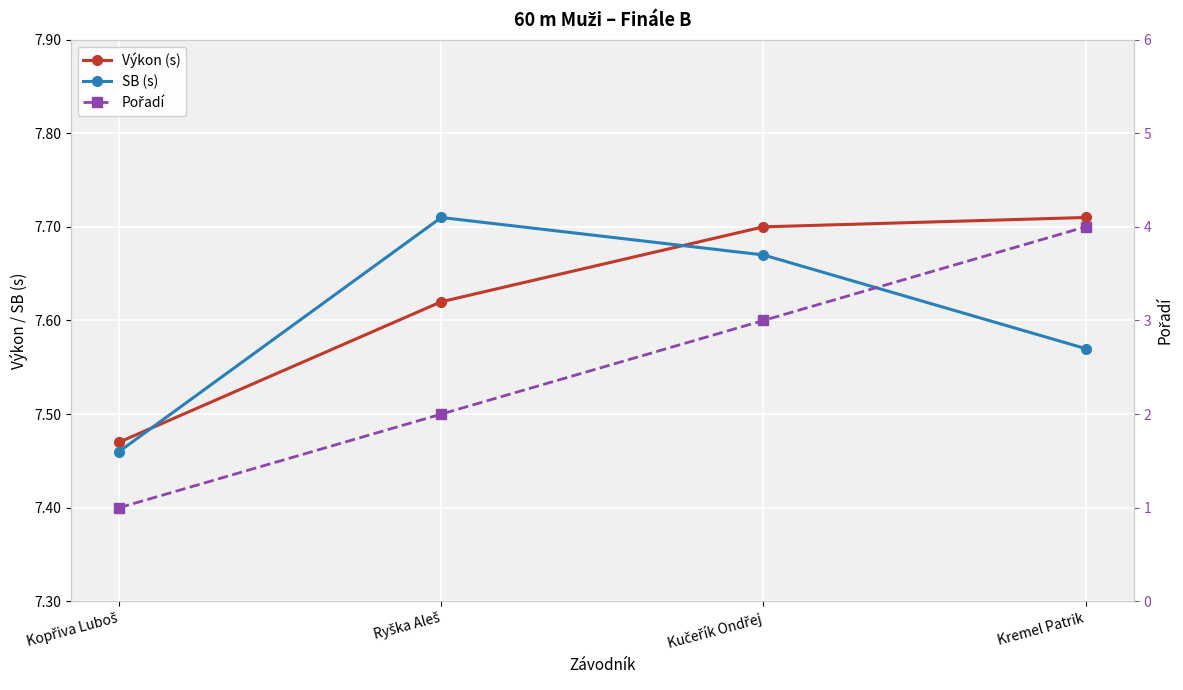

Reading right to left, transcribe all the data shown in this chart.

Výkon (s): Kremel Patrik=7.7	Kučeřík Ondřej=7.7	Ryška Aleš=7.6	Kopřiva Luboš=7.5
SB (s): Kremel Patrik=7.6	Kučeřík Ondřej=7.7	Ryška Aleš=7.7	Kopřiva Luboš=7.5
Pořadí: Kremel Patrik=4.0	Kučeřík Ondřej=3.0	Ryška Aleš=2.0	Kopřiva Luboš=1.0